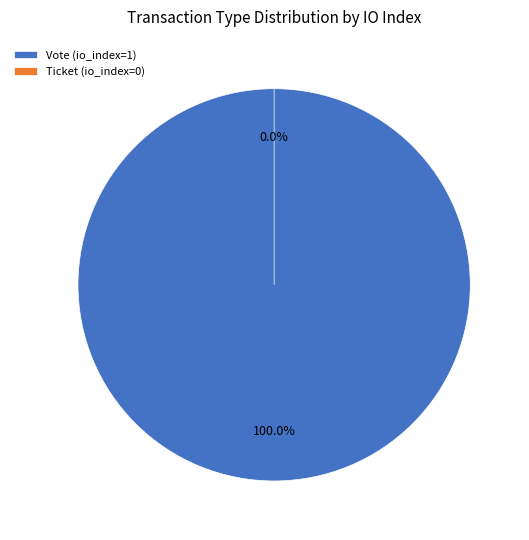

How many segments does this pie chart have?

2